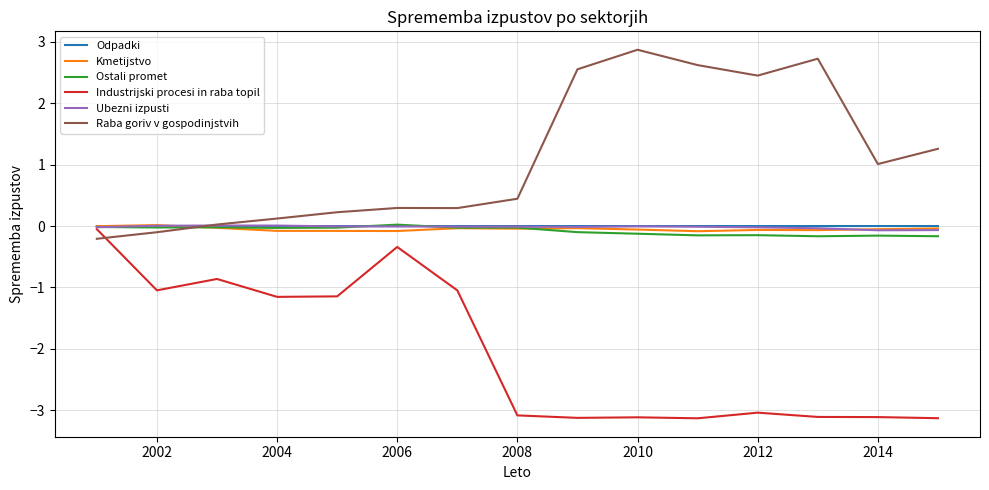

Which series has the largest total across all categories?

Raba goriv v gospodinjstvih